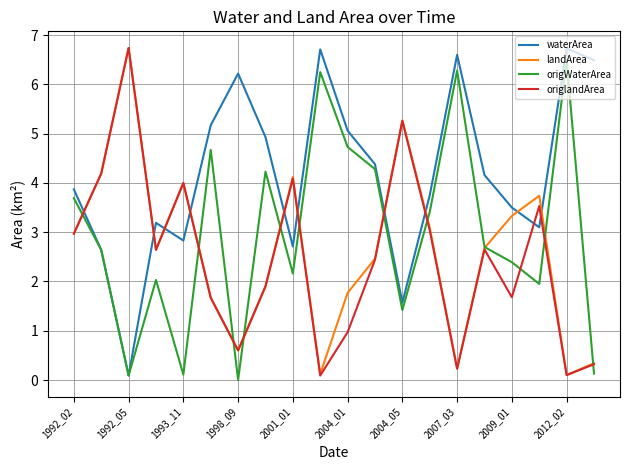

True or false: origlandArea and waterArea intersect in this chart.

True